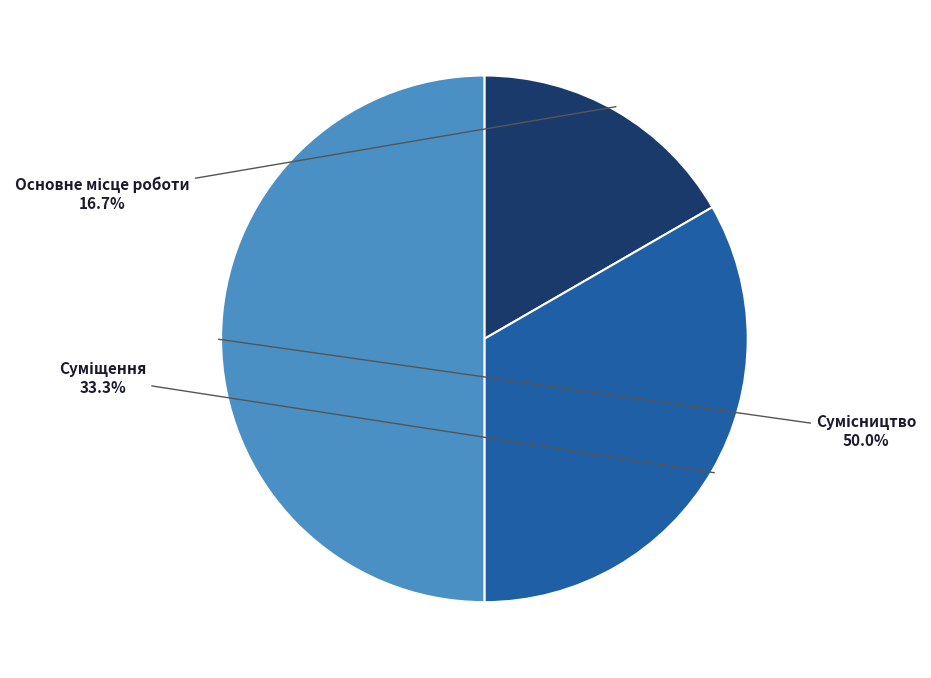

How many slices are in this pie chart?

3